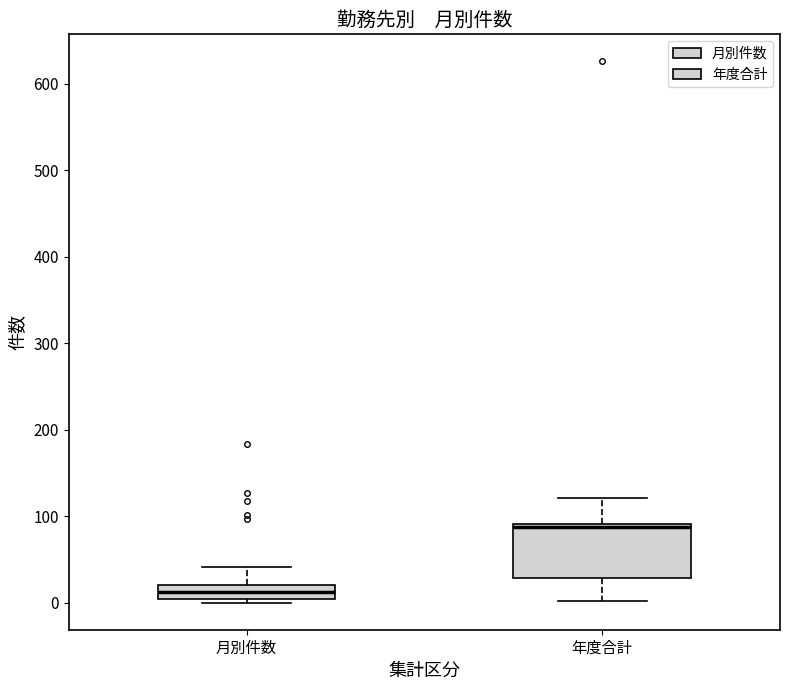

Where is the upper edge of the box for 月別件数 on the y-axis? The values are not printed on the chart, so give them approximately, as read against the axis.

20